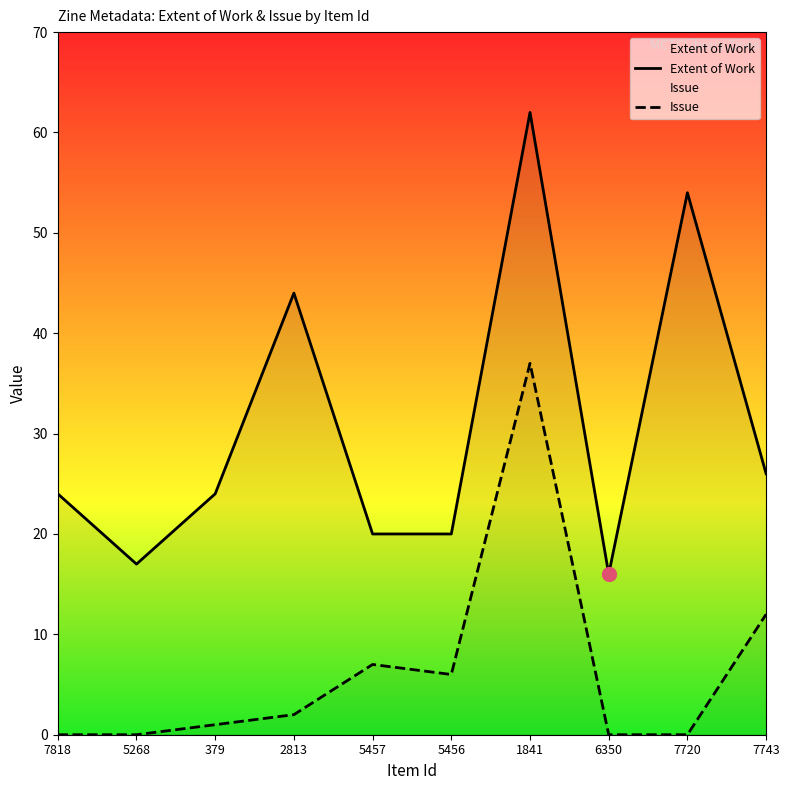

Rank the series by their maximum value, from lowest to highest.

Issue, Extent of Work